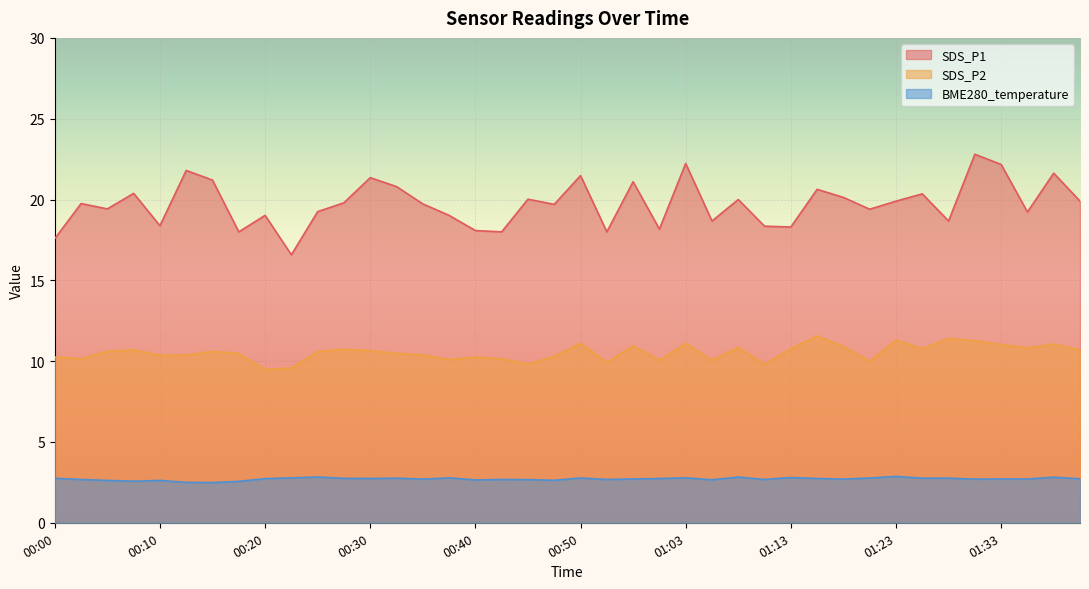

Reading right to left, what are all the values shown in this chart?

SDS_P1: 01:41=19.9	01:38=21.6	01:36=19.2	01:33=22.2	01:31=22.8	01:28=18.7	01:26=20.4	01:23=19.9	01:21=19.4	01:18=20.1	01:16=20.6	01:13=18.3	01:11=18.4	01:08=20.0	01:06=18.7	01:03=22.2	01:01=18.2	00:58=21.1	00:56=18.0	00:50=21.5	00:48=19.7	00:45=20.0	00:43=18.0	00:40=18.1	00:38=19.0	00:35=19.7	00:33=20.8	00:30=21.4	00:28=19.8	00:25=19.2	00:23=16.6	00:20=19.0	00:18=18.0	00:15=21.2	00:13=21.8	00:10=18.4	00:08=20.4	00:05=19.4	00:03=19.8	00:00=17.6
SDS_P2: 01:41=10.7	01:38=11.1	01:36=10.8	01:33=11.0	01:31=11.3	01:28=11.4	01:26=10.8	01:23=11.3	01:21=10.0	01:18=10.9	01:16=11.6	01:13=10.8	01:11=9.8	01:08=10.8	01:06=10.1	01:03=11.1	01:01=10.1	00:58=10.9	00:56=9.9	00:50=11.1	00:48=10.3	00:45=9.8	00:43=10.2	00:40=10.2	00:38=10.1	00:35=10.4	00:33=10.5	00:30=10.7	00:28=10.7	00:25=10.6	00:23=9.6	00:20=9.5	00:18=10.5	00:15=10.6	00:13=10.4	00:10=10.3	00:08=10.7	00:05=10.6	00:03=10.2	00:00=10.2
BME280_temperature: 01:41=2.7	01:38=2.8	01:36=2.7	01:33=2.7	01:31=2.7	01:28=2.8	01:26=2.8	01:23=2.9	01:21=2.8	01:18=2.7	01:16=2.7	01:13=2.8	01:11=2.7	01:08=2.8	01:06=2.7	01:03=2.8	01:01=2.7	00:58=2.7	00:56=2.7	00:50=2.8	00:48=2.6	00:45=2.7	00:43=2.7	00:40=2.6	00:38=2.8	00:35=2.7	00:33=2.8	00:30=2.7	00:28=2.8	00:25=2.8	00:23=2.8	00:20=2.7	00:18=2.6	00:15=2.5	00:13=2.5	00:10=2.6	00:08=2.6	00:05=2.6	00:03=2.7	00:00=2.8